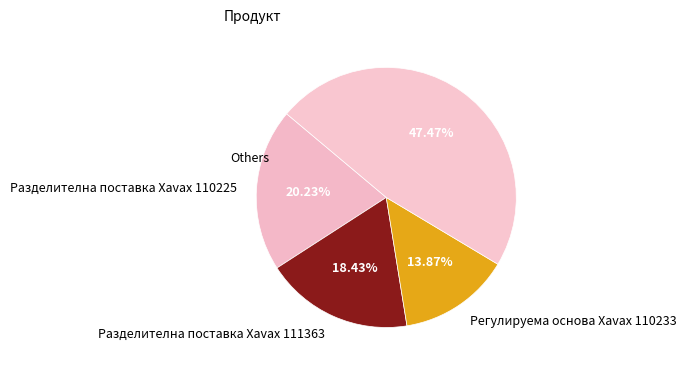

Is there a majority slice in this chart?

No